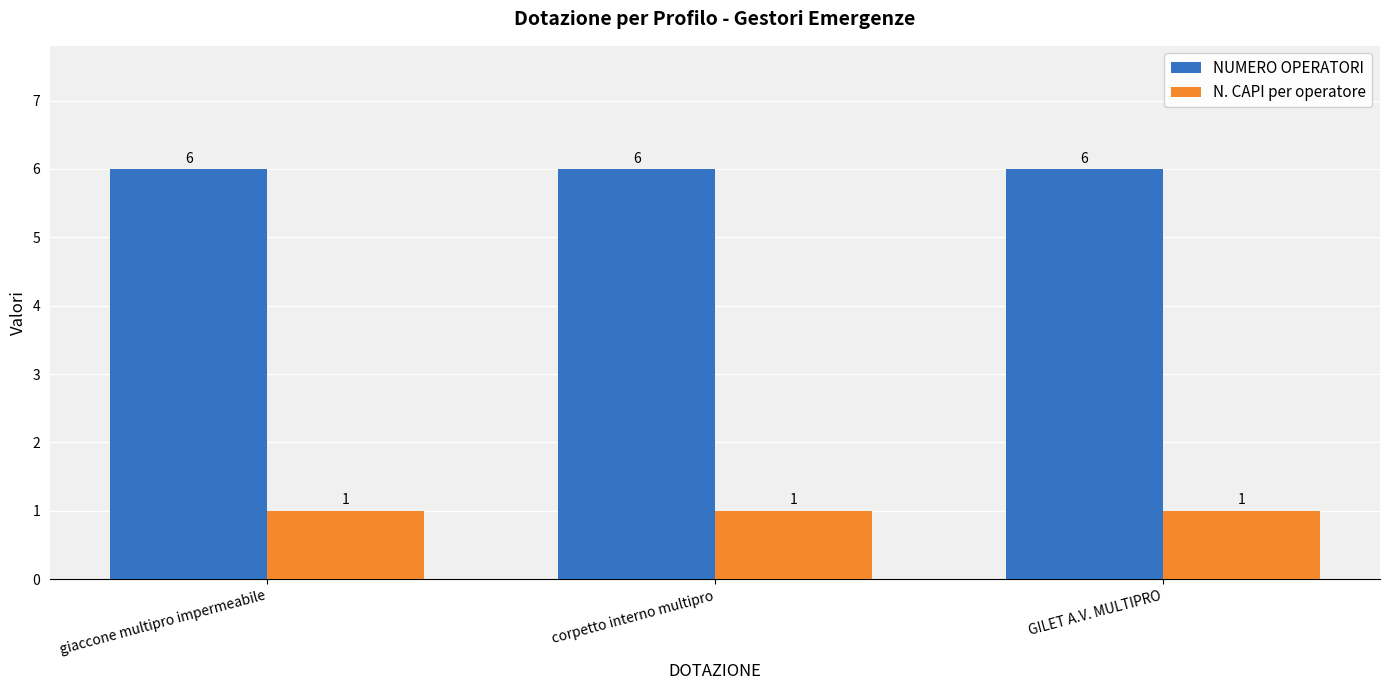

What is the difference between the highest and lowest values at corpetto interno multipro?

5